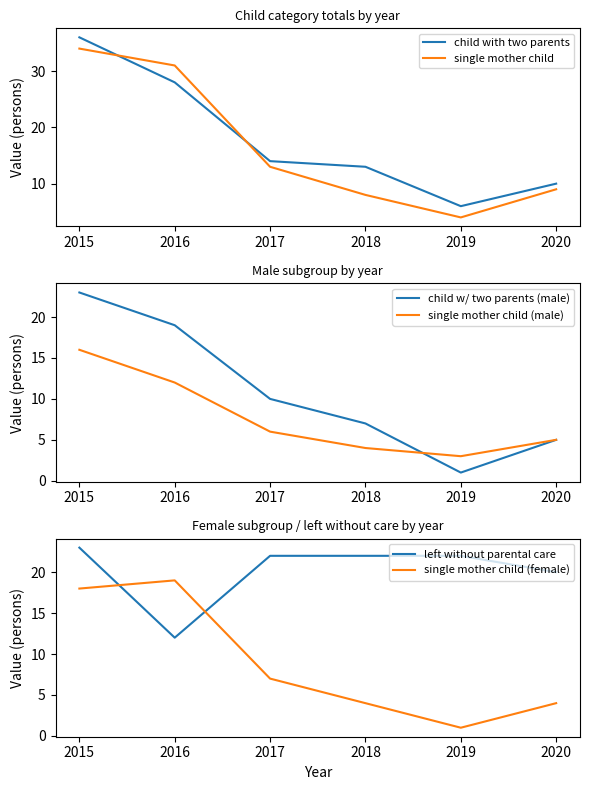

How many series are shown in this chart?

6